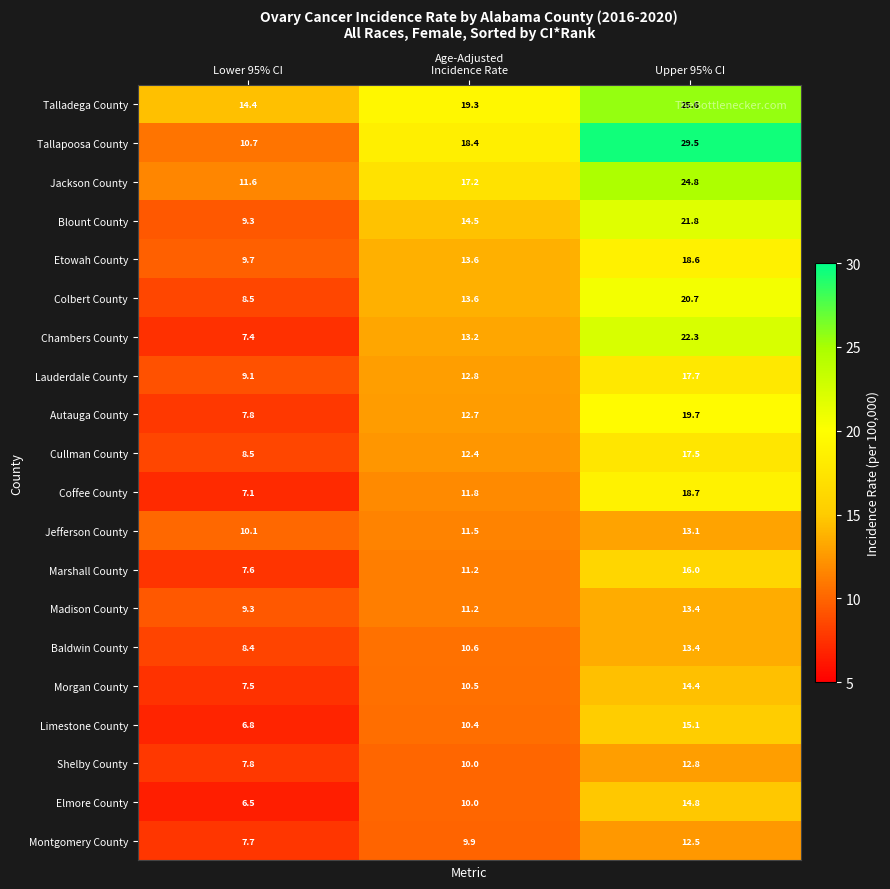

At which category is the sum across all series the highest?

Upper 95% CI